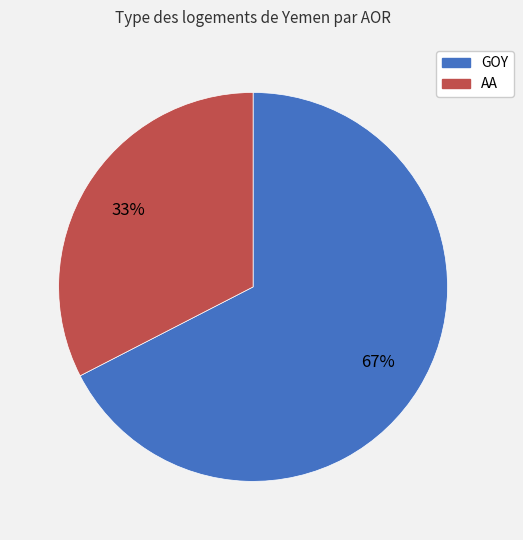

To the nearest percent, what percentage of the pie is GOY?

67%